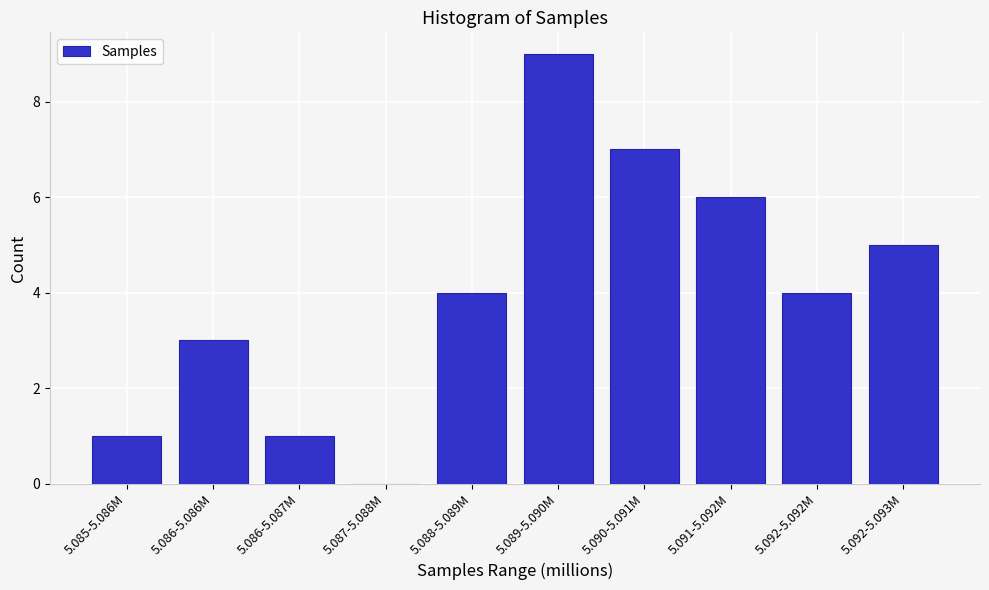

Reading left to right, what are all the values shown in this chart?

5.085-5.086M=1	5.086-5.086M=3	5.086-5.087M=1	5.087-5.088M=0	5.088-5.089M=4	5.089-5.090M=9	5.090-5.091M=7	5.091-5.092M=6	5.092-5.092M=4	5.092-5.093M=5